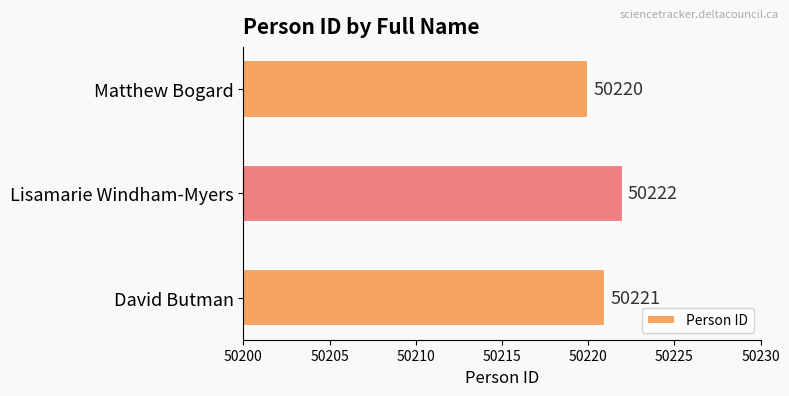

Reading bottom to top, extract all data points from this chart.

David Butman=50221	Lisamarie Windham-Myers=50222	Matthew Bogard=50220